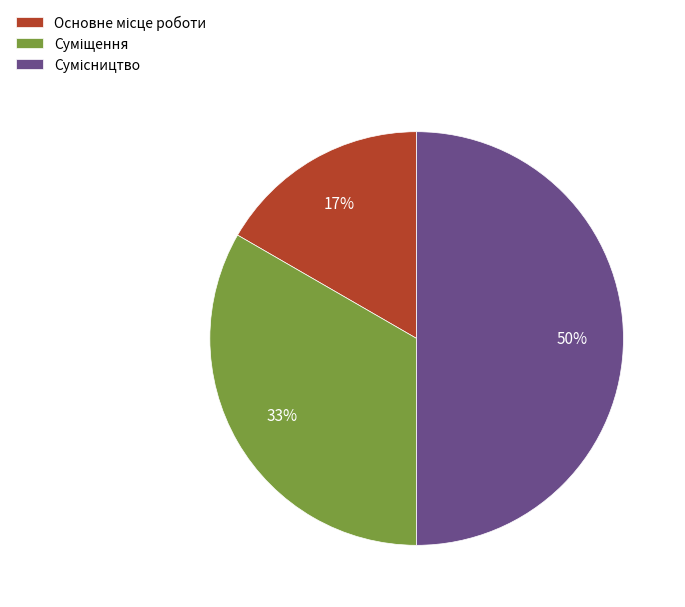

To the nearest percent, what is the average slice percentage?

33%